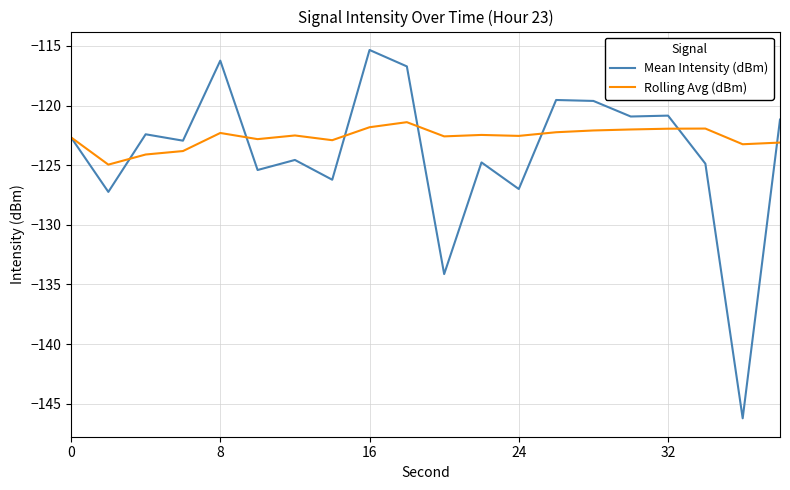

Which series has the largest range (max minus min)?

Mean Intensity (dBm)